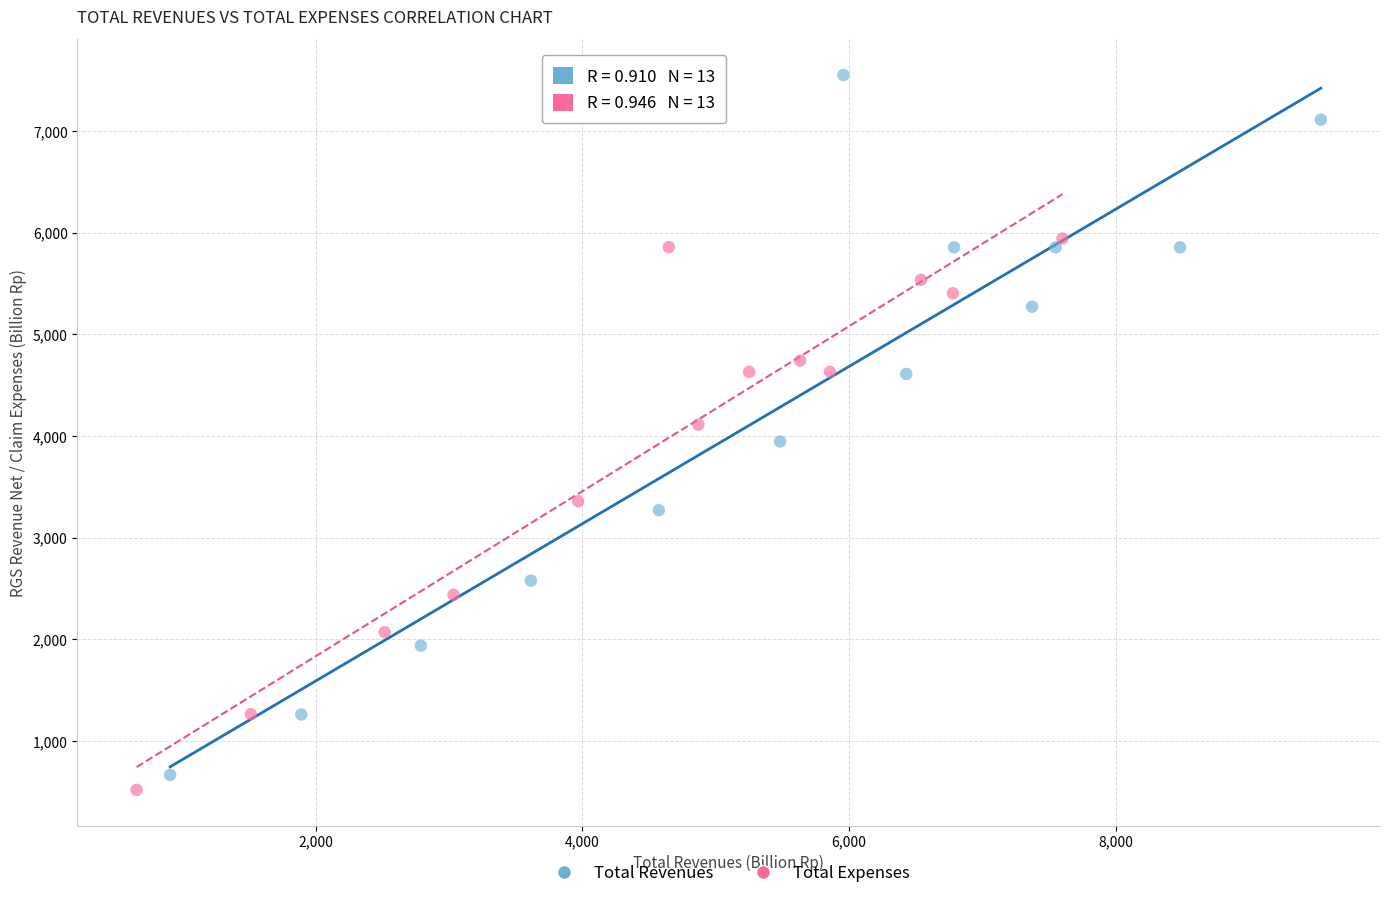

What are all the series names shown in the legend?

Total Revenues, Total Expenses